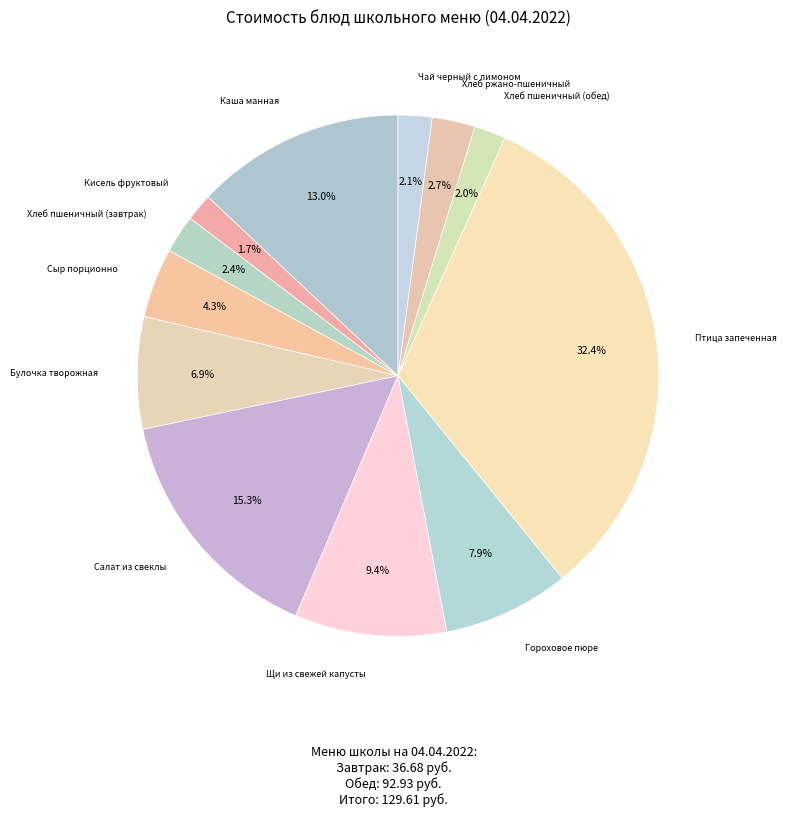

To the nearest percent, what is the difference between the largest and smallest slice percentages?

31%